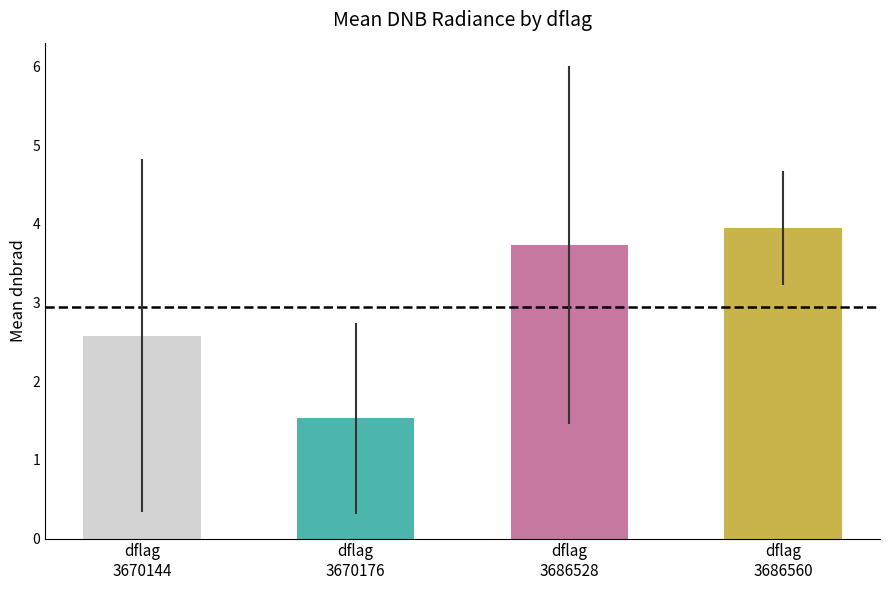

Where does the std_dnbrad series first go above 1?

3670144